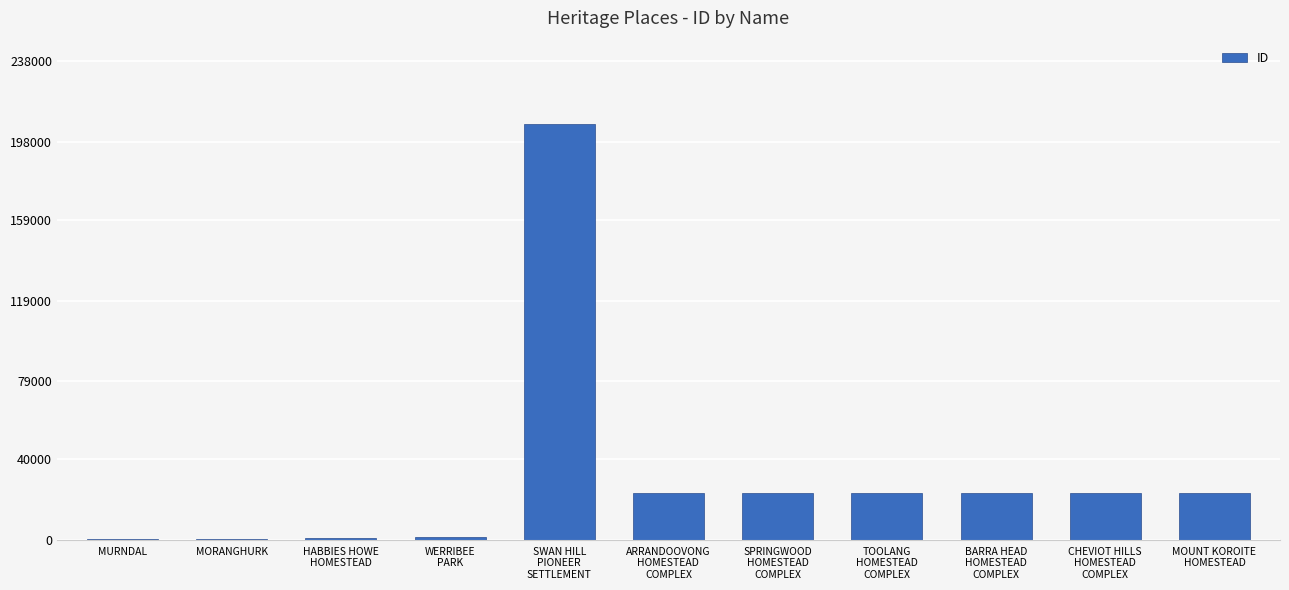

What is the greatest value displayed?

206822